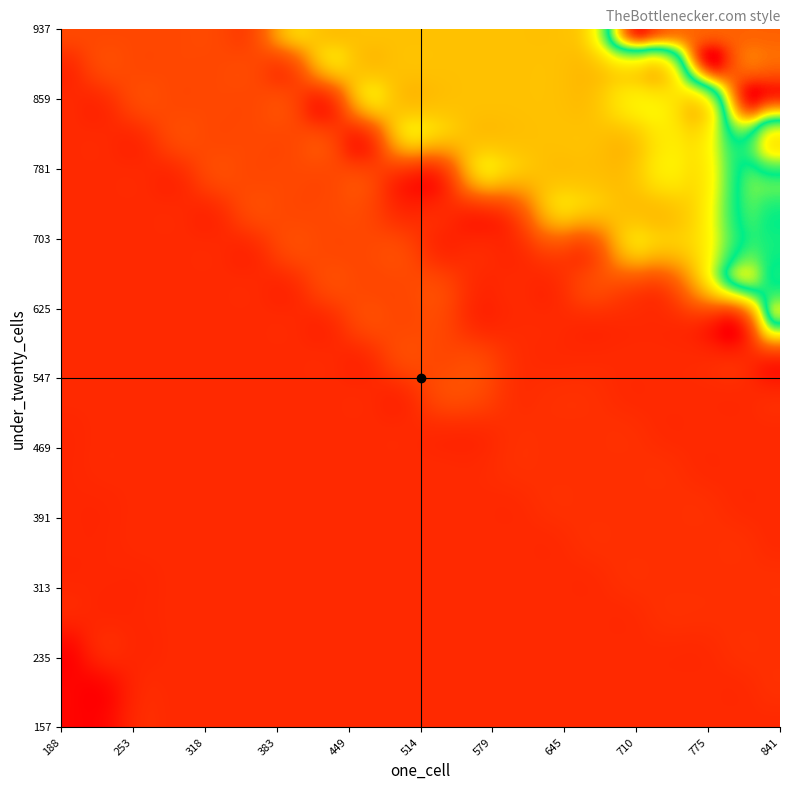

Reading right to left, what are all the values shown in this chart?

one_cell: 33=841	32=820	31=802	30=817	29=770	28=789	27=772	26=687	25=611	24=530	23=668	22=663	21=645	20=527	19=524	18=519	17=513	16=512	15=508	14=499	13=479	12=466	11=440	10=398	9=349	8=301	7=293	6=290	5=291	4=290	3=289	under_hundred_cells=279	under_twenty_cells=273	one_cell=188
under_twenty_cells: 33=937	32=838	31=767	30=797	29=764	28=765	27=759	26=716	25=546	24=530	23=628	22=608	21=588	20=489	19=489	18=487	17=487	16=373	15=374	14=374	13=352	12=352	11=345	10=318	9=306	8=262	7=259	6=235	5=234	4=242	3=248	under_hundred_cells=242	under_twenty_cells=235	one_cell=157
under_hundred_cells: 33=93	32=93	31=93	30=72	29=72	28=72	27=71	26=67	25=48	24=52	23=52	22=47	21=47	20=47	19=47	18=47	17=47	16=47	15=47	14=47	13=47	12=47	11=47	10=47	9=47	8=47	7=47	6=47	5=47	4=47	3=47	under_hundred_cells=47	under_twenty_cells=46	one_cell=41